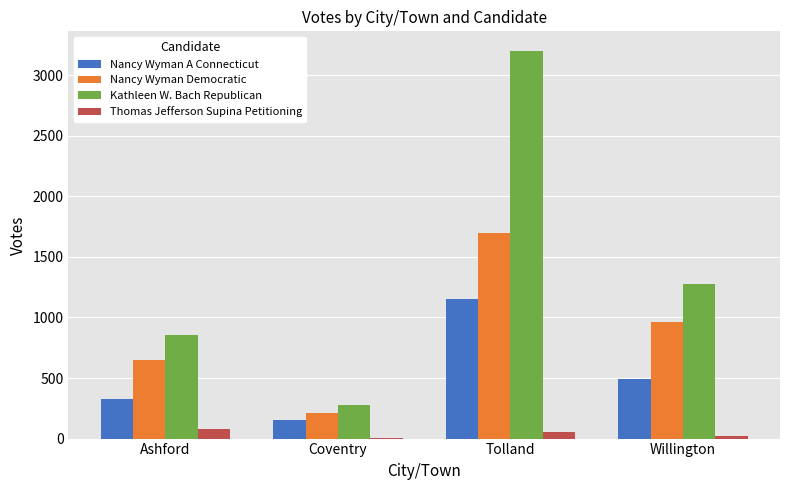

What is the spread (max minus min) of values at Willington?

1249